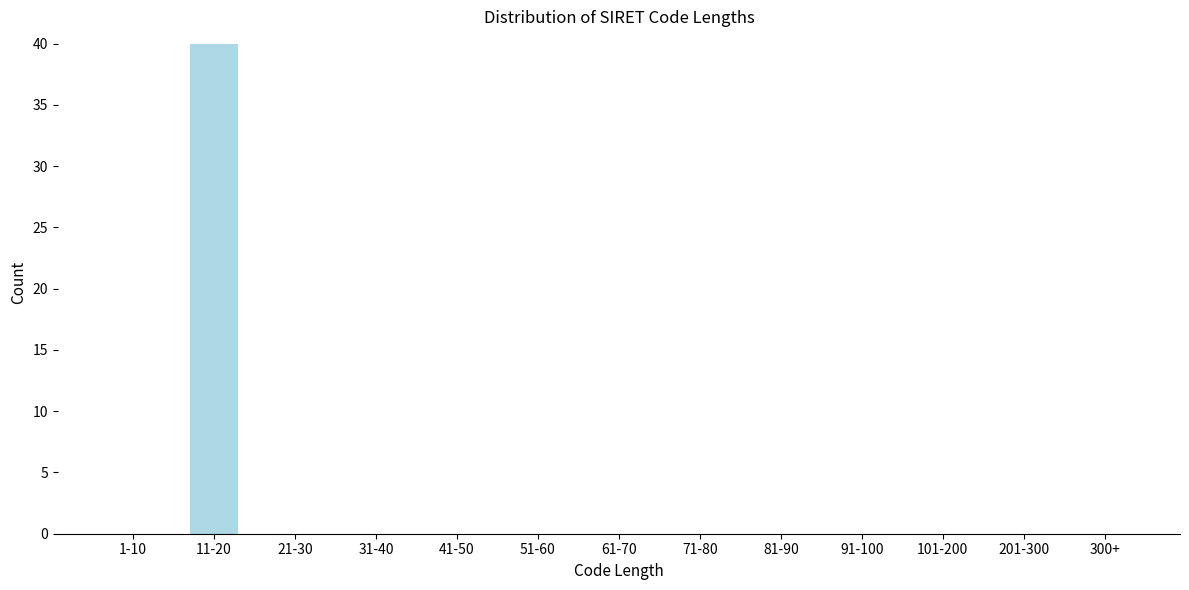

Reading left to right, extract all data points from this chart.

1-10=0	11-20=40	21-30=0	31-40=0	41-50=0	51-60=0	61-70=0	71-80=0	81-90=0	91-100=0	101-200=0	201-300=0	300+=0